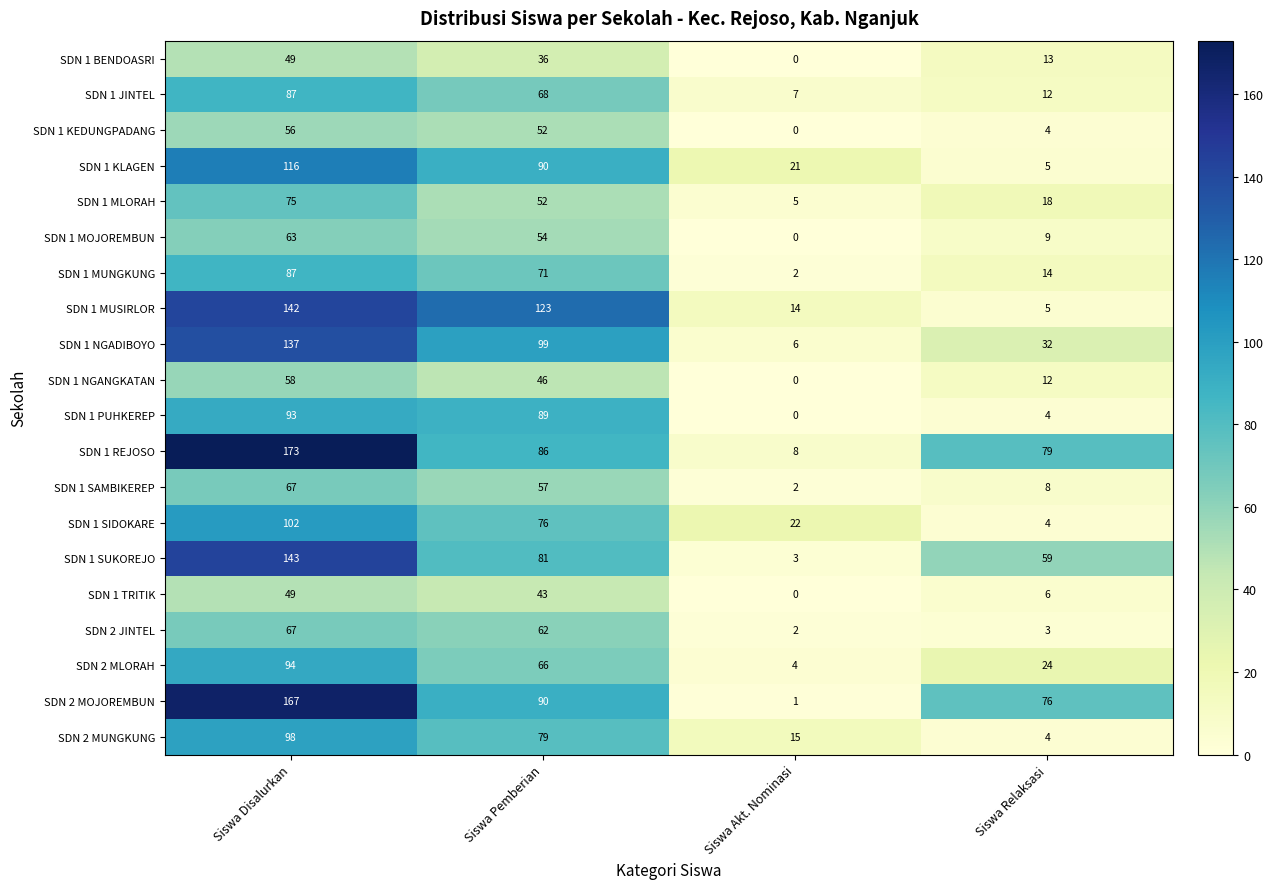

Which category has the lowest value in the SDN 2 MLORAH series?

Siswa Akt. Nominasi